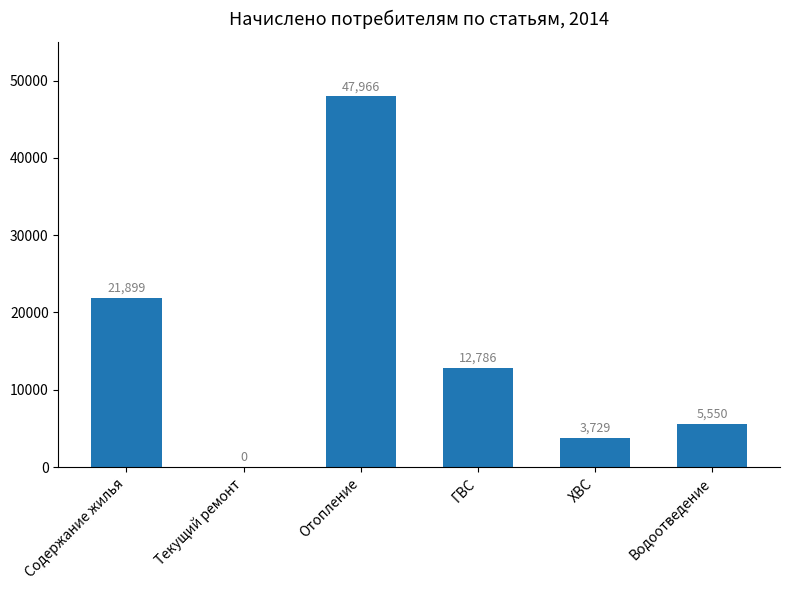

Approximately how many times larger is the value at ХВС compared to Отопление?

0.1